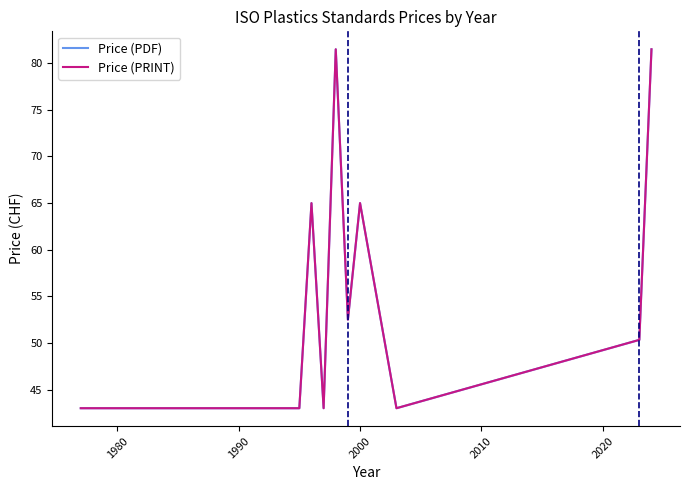

Is the value of Price (PDF) at 13 greater than the value of Price (PRINT) at 14?

No